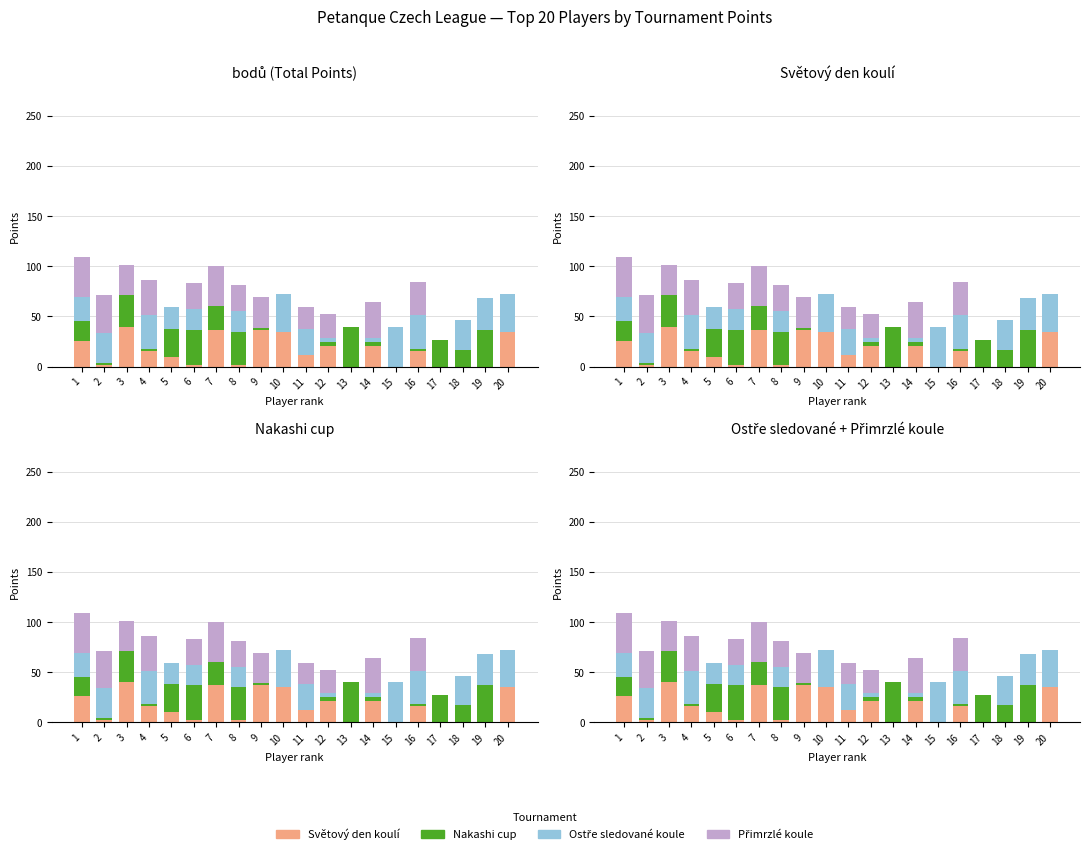

Does the chart contain stacked bars?

No